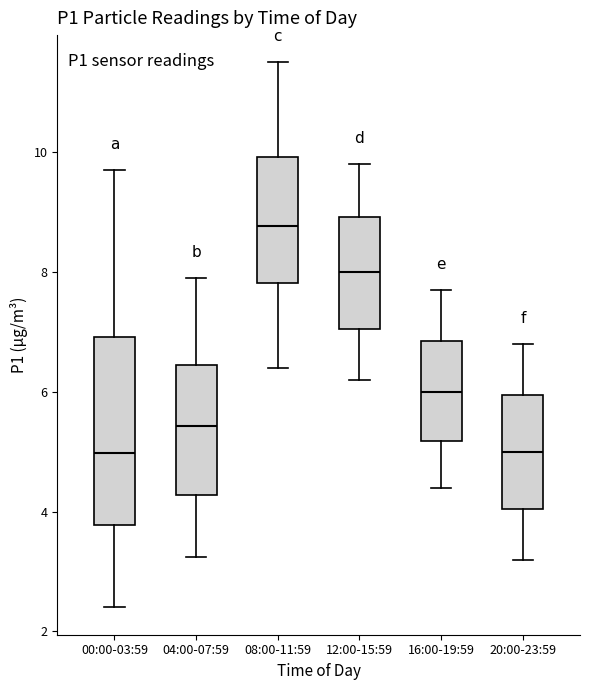

Reading left to right, transcribe this box plot: for each box, give where its median line is, the range the box spans, and where its two whiskers end, as read against the y-axis. The values are not printed on the chart, so give them approximately, as read against the axis.

00:00-03:59: median 5.0, box 3.8 to 7.0, whiskers 2.4 to 9.8
04:00-07:59: median 5.4, box 4.2 to 6.4, whiskers 3.2 to 8.0
08:00-11:59: median 8.8, box 7.8 to 10.0, whiskers 6.4 to 11.6
12:00-15:59: median 8.0, box 7.0 to 9.0, whiskers 6.2 to 9.8
16:00-19:59: median 6.0, box 5.2 to 6.8, whiskers 4.4 to 7.8
20:00-23:59: median 5.0, box 4.0 to 6.0, whiskers 3.2 to 6.8